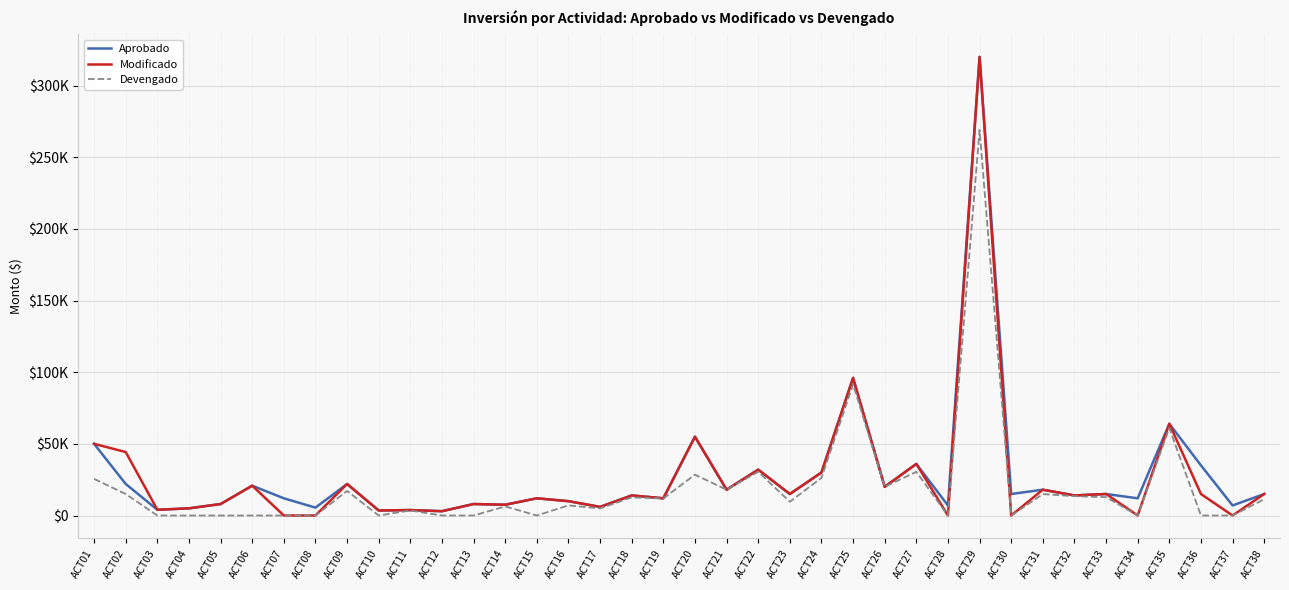

Which series changed the most between ACT06 and ACT25?

Devengado